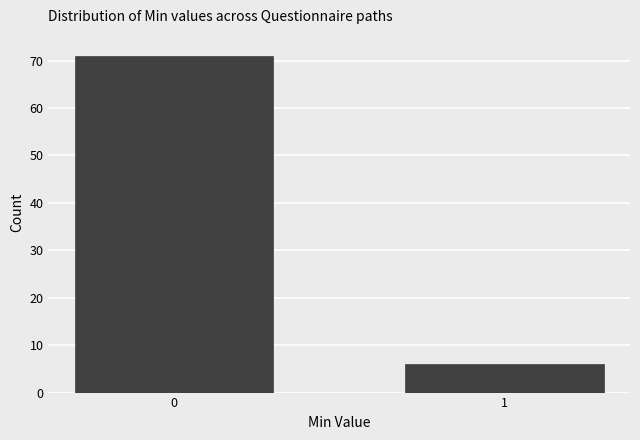

Reading left to right, transcribe all the data shown in this chart.

0=71	1=6